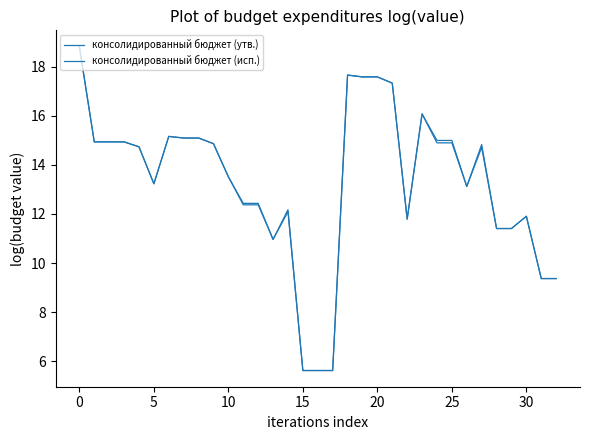

True or false: консолидированный бюджет (утв.) and консолидированный бюджет (исп.) cross at least once.

False